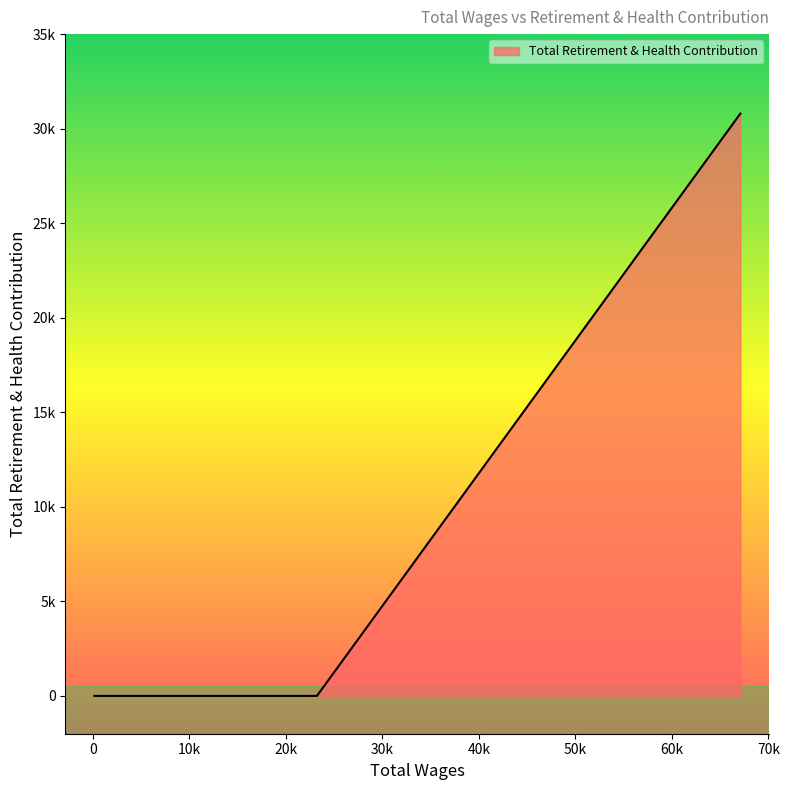

At which label is the value closest to 15397?

23218.0